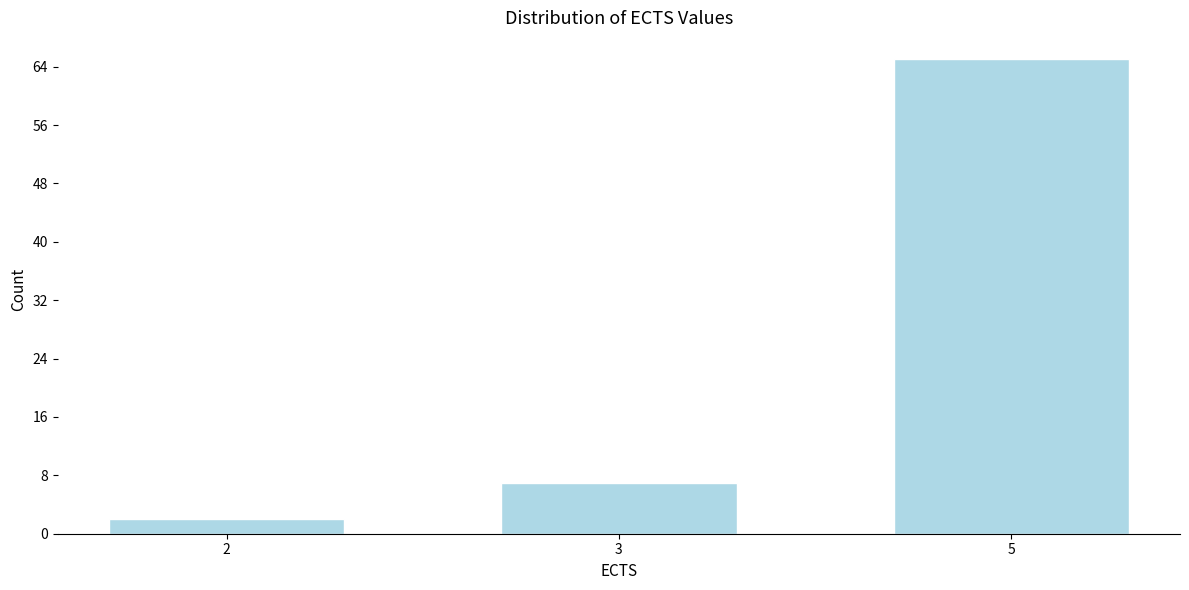

Reading left to right, list all the values displayed in this chart.

2	7	65